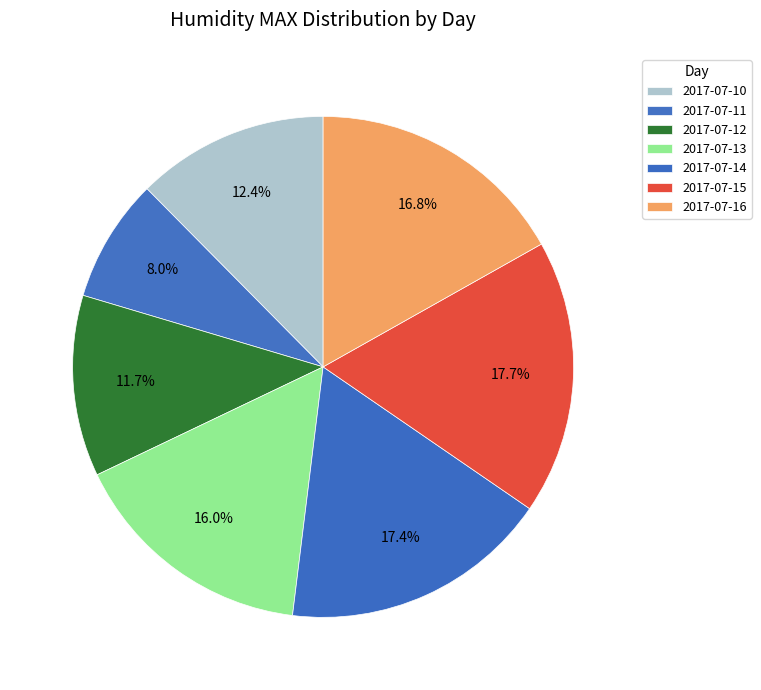

How many segments does this pie chart have?

7